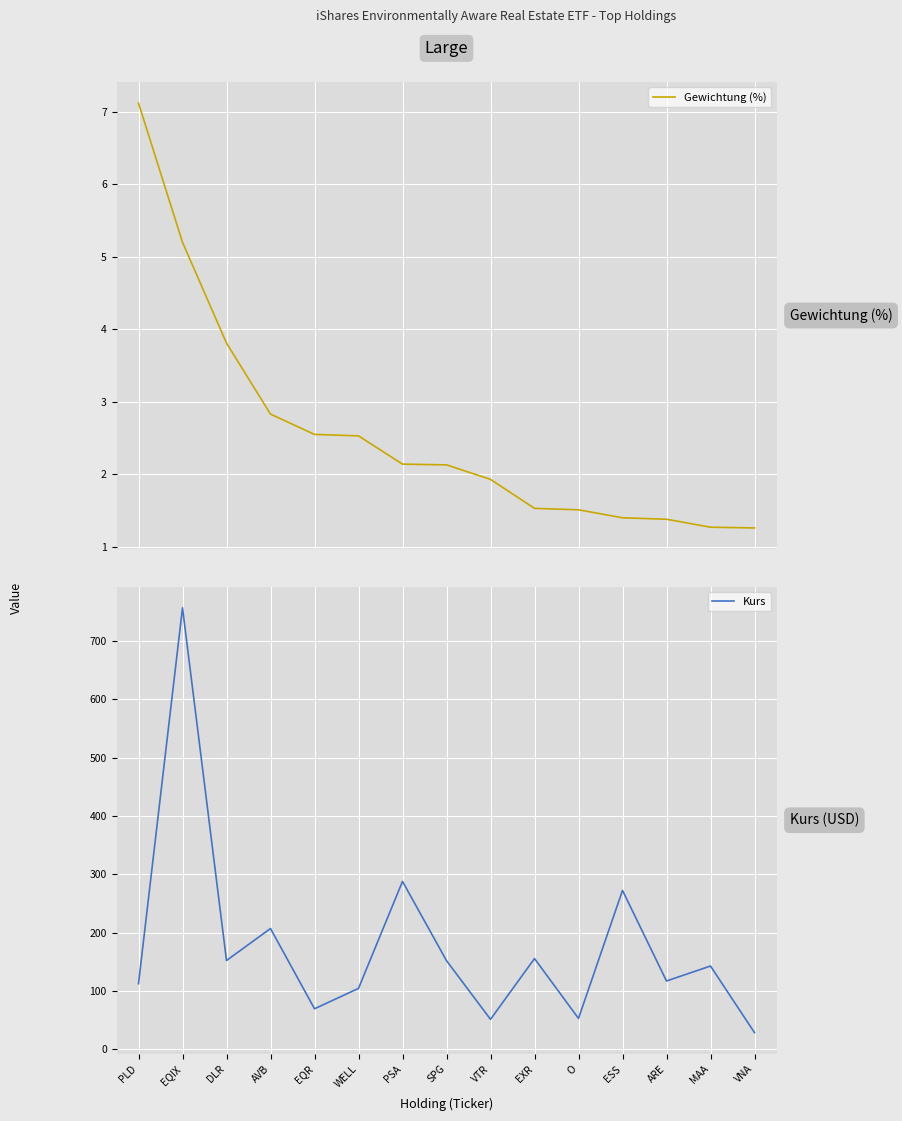

What is the sum of all Kurs values?

2660.6